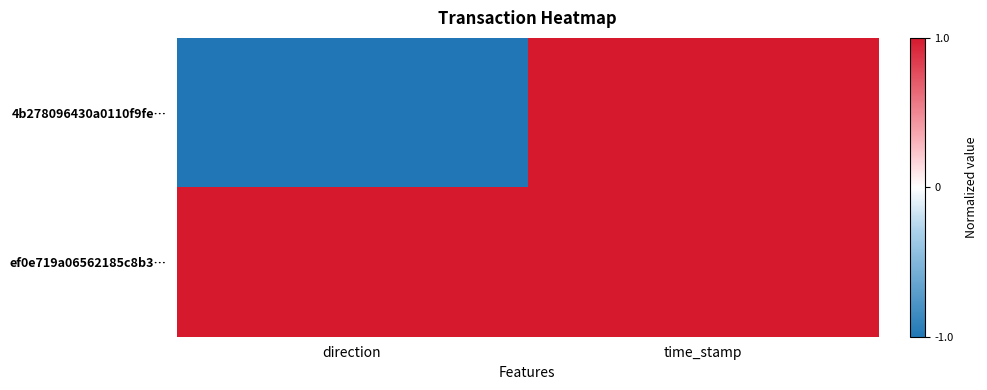

Reading left to right, transcribe all the data shown in this chart.

4b278096430a0110f9fe…: direction=-1.0	time_stamp=1.0
ef0e719a06562185c8b3…: direction=1.0	time_stamp=1.0